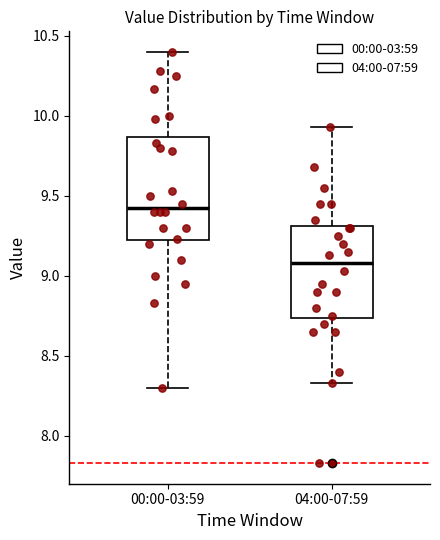

Where is the upper edge of the box for 04:00-07:59 on the y-axis? The values are not printed on the chart, so give them approximately, as read against the axis.

9.30